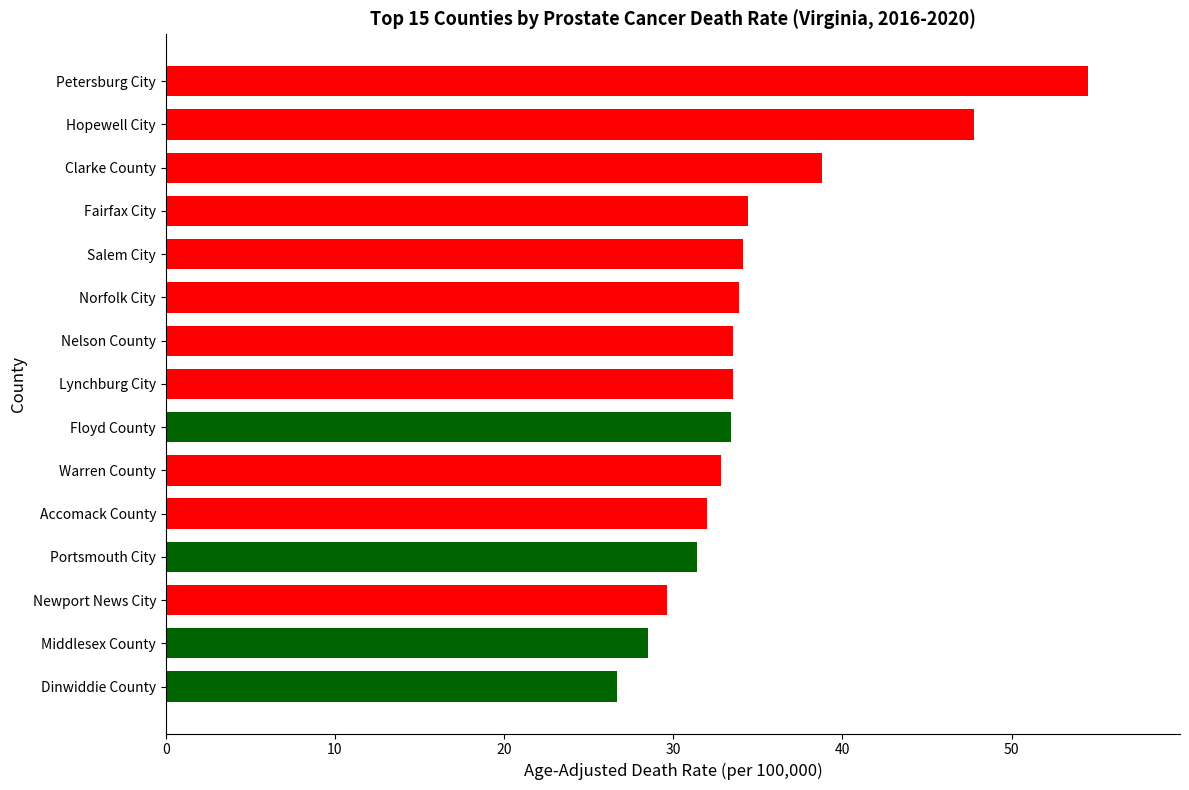

Which label corresponds to the largest value in the chart?

Petersburg City